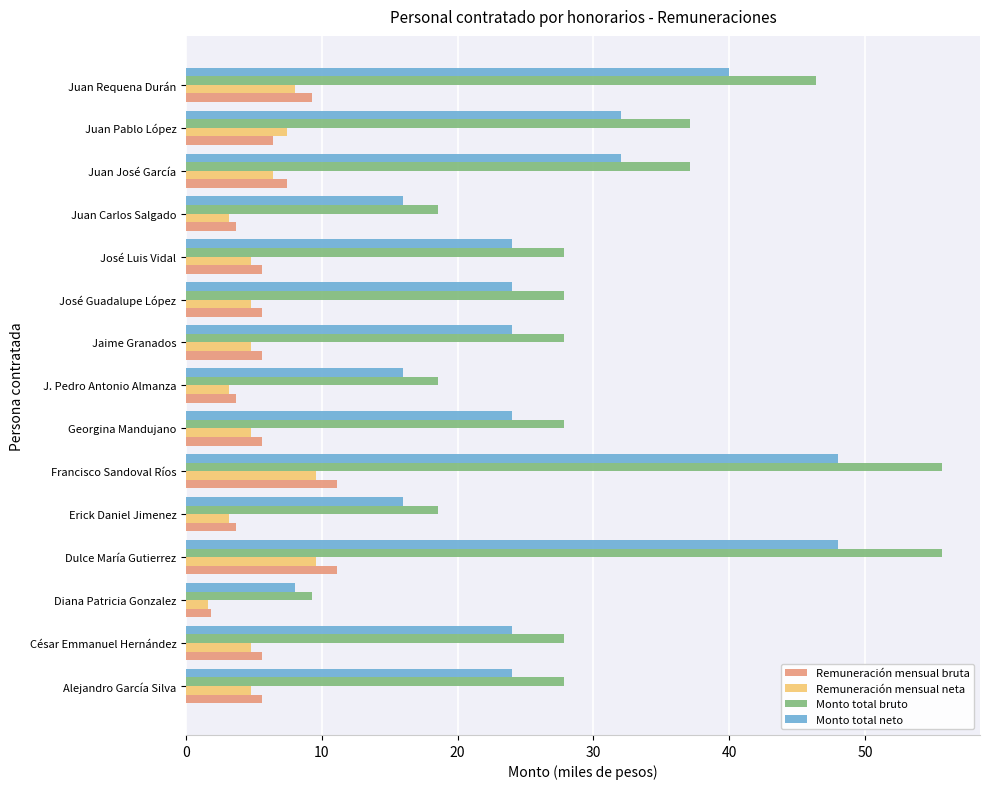

Which series has the largest range (max minus min)?

Monto total bruto